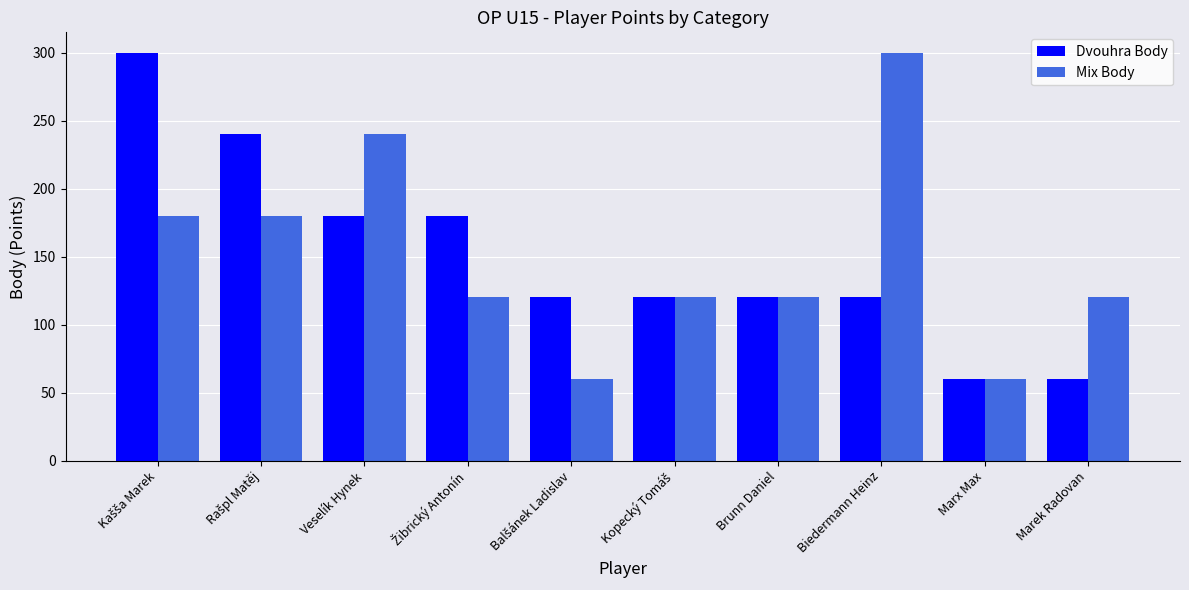

Rank the series at Biedermann Heinz from lowest to highest value.

Dvouhra Body, Mix Body